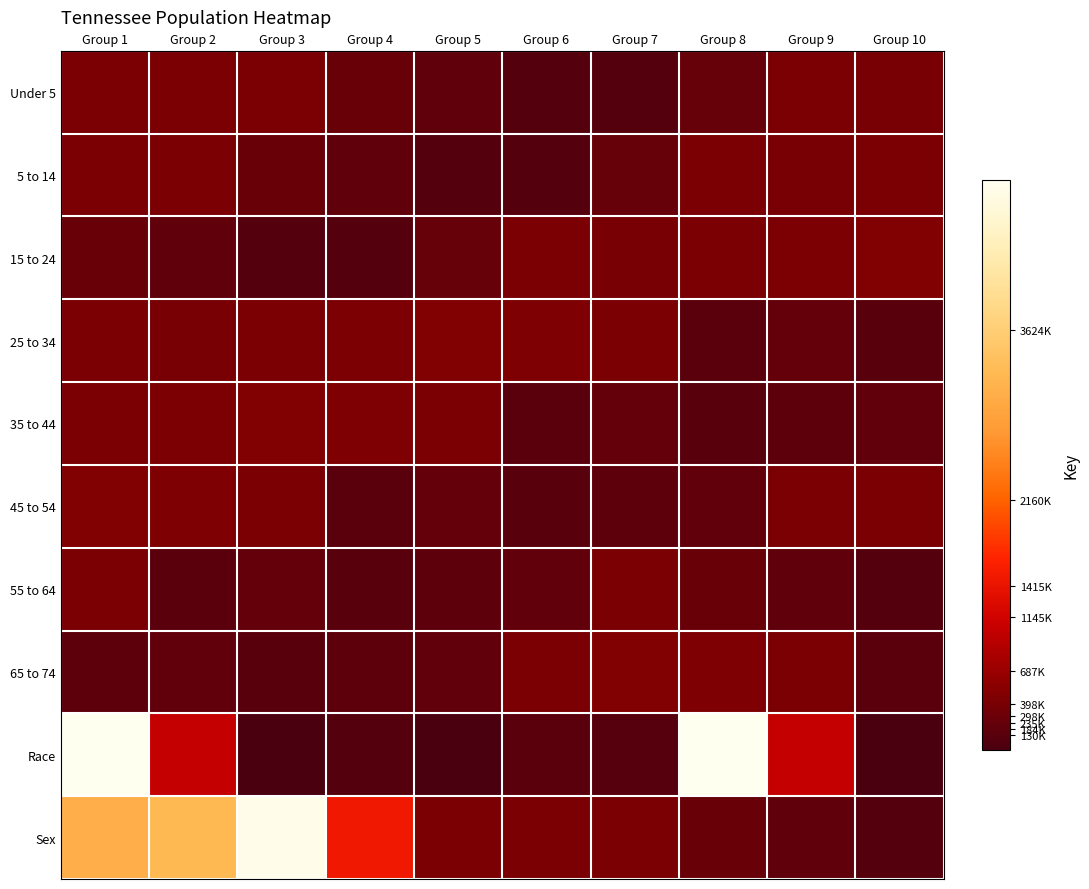

Reading right to left, extract all data points from this chart.

Under 5: Group 10=406314	Group 9=417683	Group 8=250508	Group 7=86356	Group 6=89380	Group 5=180120	Group 4=257066	Group 3=418941	Group 2=412181	Group 1=407813
5 to 14: Group 10=423622	Group 9=406314	Group 8=417683	Group 7=250508	Group 6=86356	Group 5=89380	Group 4=180120	Group 3=257066	Group 2=418941	Group 1=412181
15 to 24: Group 10=467087	Group 9=430508	Group 8=423622	Group 7=406314	Group 6=417683	Group 5=250508	Group 4=86356	Group 3=89380	Group 2=180120	Group 1=257066
25 to 34: Group 10=119944	Group 9=215489	Group 8=155235	Group 7=414991	Group 6=459349	Group 5=467087	Group 4=430508	Group 3=423622	Group 2=406314	Group 1=417683
35 to 44: Group 10=206536	Group 9=160594	Group 8=119944	Group 7=215489	Group 6=155235	Group 5=414991	Group 4=459349	Group 3=467087	Group 2=430508	Group 1=423622
45 to 54: Group 10=412181	Group 9=407813	Group 8=206536	Group 7=160594	Group 6=119944	Group 5=215489	Group 4=155235	Group 3=414991	Group 2=459349	Group 1=467087
55 to 64: Group 10=89380	Group 9=180120	Group 8=257066	Group 7=418941	Group 6=206536	Group 5=160594	Group 4=119944	Group 3=215489	Group 2=155235	Group 1=414991
65 to 74: Group 10=155235	Group 9=414991	Group 8=459349	Group 7=467087	Group 6=414991	Group 5=206536	Group 4=160594	Group 3=119944	Group 2=206536	Group 1=160594
Race: Group 10=19994	Group 9=1057315	Group 8=4921948	Group 7=110009	Group 6=141955	Group 5=3642	Group 4=91242	Group 3=19994	Group 2=1057315	Group 1=4921948
Sex: Group 10=89380	Group 9=180120	Group 8=257066	Group 7=418941	Group 6=412181	Group 5=407813	Group 4=1496001	Group 3=4850104	Group 2=3252601	Group 1=3093504